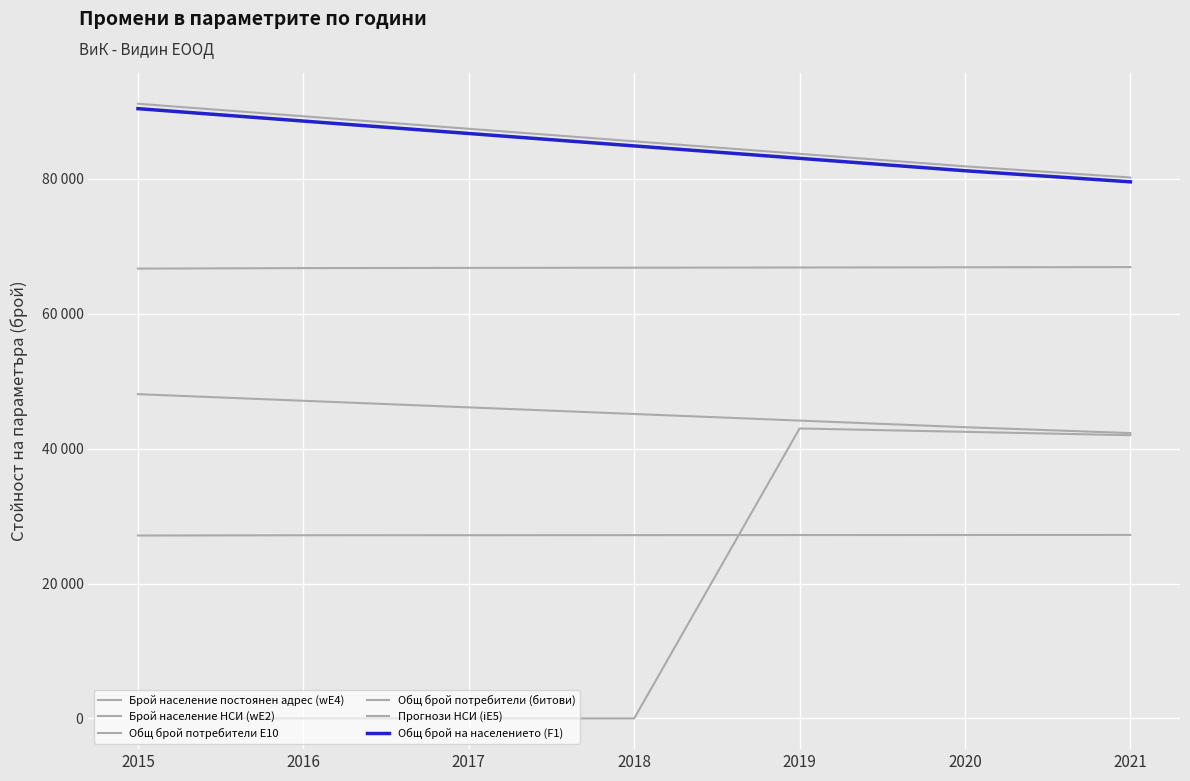

True or false: Общ брой потребители (битови) and Общ брой потребители E10 cross at least once.

False